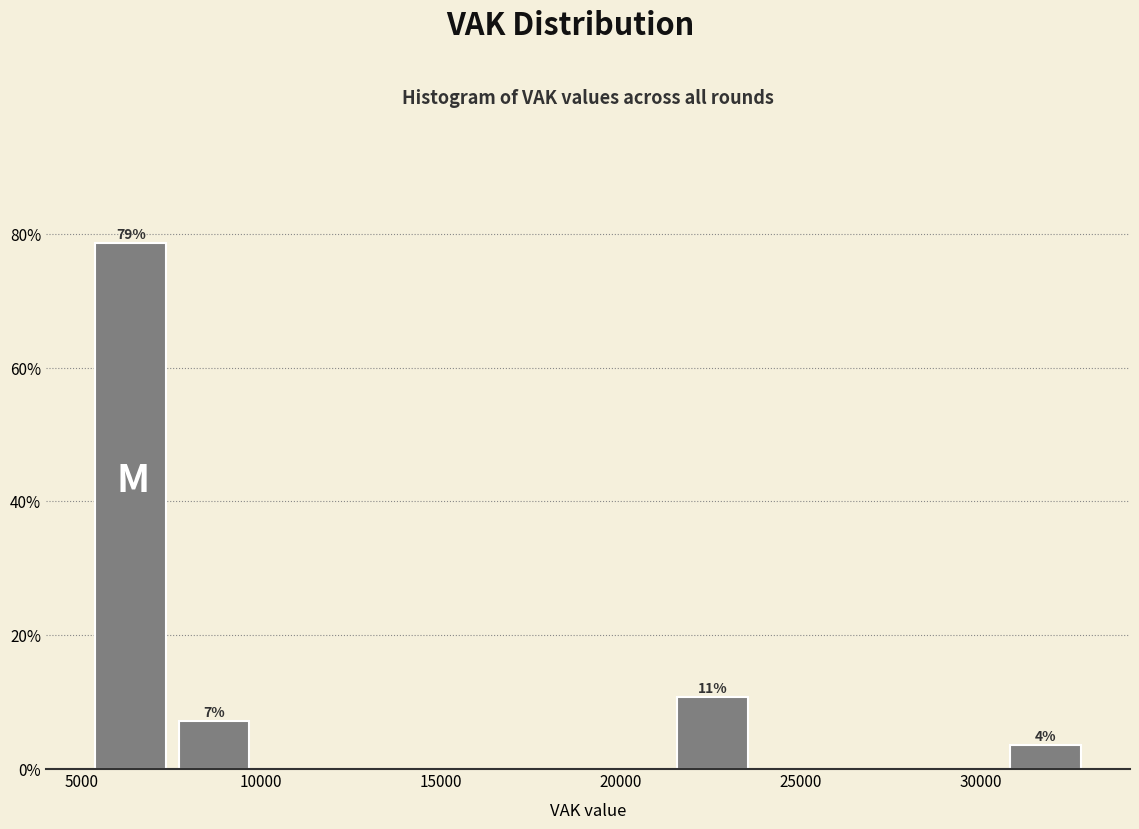

Over which range of the x-axis is the bar tallest?

5000 to 7500